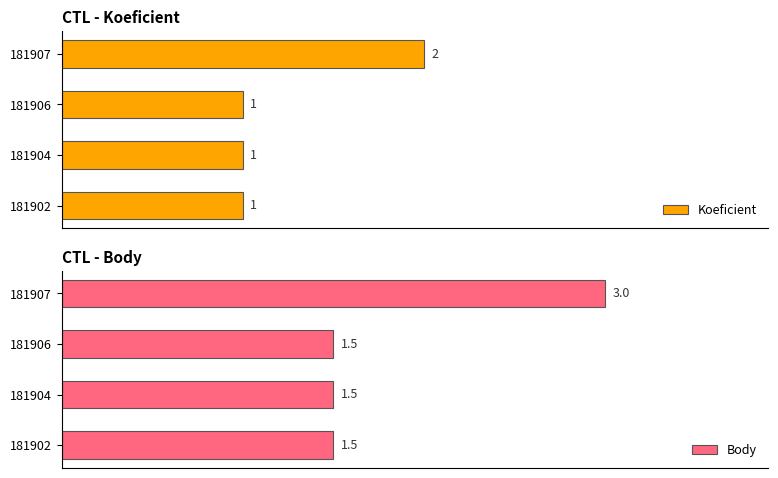

Does the chart contain stacked bars?

No